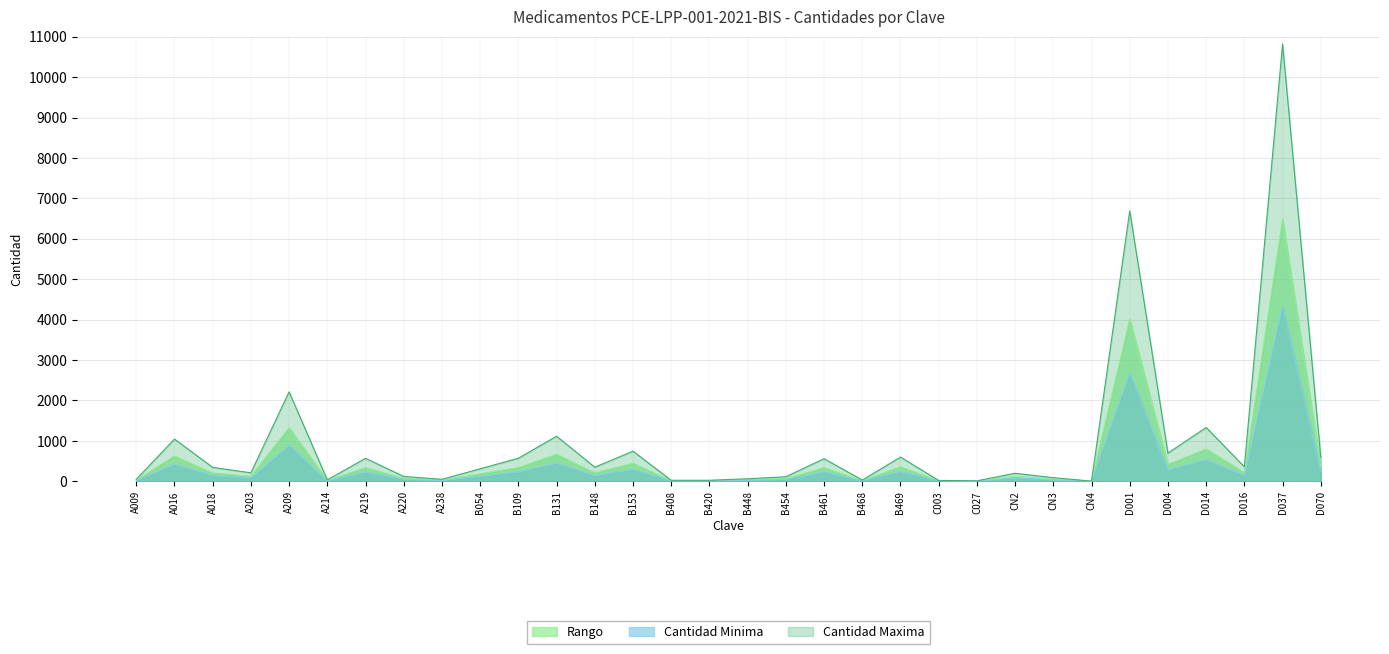

Reading left to right, transcribe all the data shown in this chart.

Cantidad Minima: A009=20	A016=418	A018=139	A203=84	A209=886	A214=15	A219=228	A220=49	A238=20	B054=124	B109=229	B131=447	B148=140	B153=298	B408=11	B420=11	B448=26	B454=46	B461=224	B468=12	B469=240	C003=9	C027=5	CN2=80	CN3=36	CN4=2	D001=2678	D004=280	D014=534	D016=144	D037=4329	D070=238
Cantidad Maxima: A009=50	A016=1045	A018=346	A203=210	A209=2214	A214=36	A219=569	A220=121	A238=50	B054=310	B109=571	B131=1117	B148=350	B153=745	B408=26	B420=26	B448=63	B454=113	B461=560	B468=30	B469=600	C003=22	C027=12	CN2=200	CN3=90	CN4=5	D001=6693	D004=698	D014=1333	D016=360	D037=10821	D070=594
Rango: A009=30	A016=627	A018=207	A203=126	A209=1328	A214=21	A219=341	A220=72	A238=30	B054=186	B109=342	B131=670	B148=210	B153=447	B408=15	B420=15	B448=37	B454=67	B461=336	B468=18	B469=360	C003=13	C027=7	CN2=120	CN3=54	CN4=3	D001=4015	D004=418	D014=799	D016=216	D037=6492	D070=356